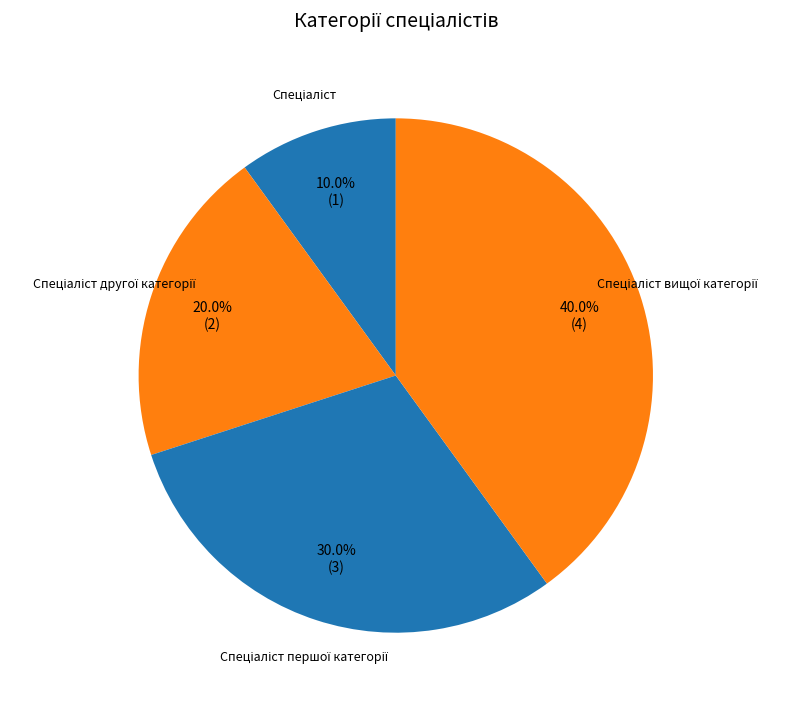

What is the ratio of the value at Спеціаліст to the value at Спеціаліст вищої категорії?

0.2